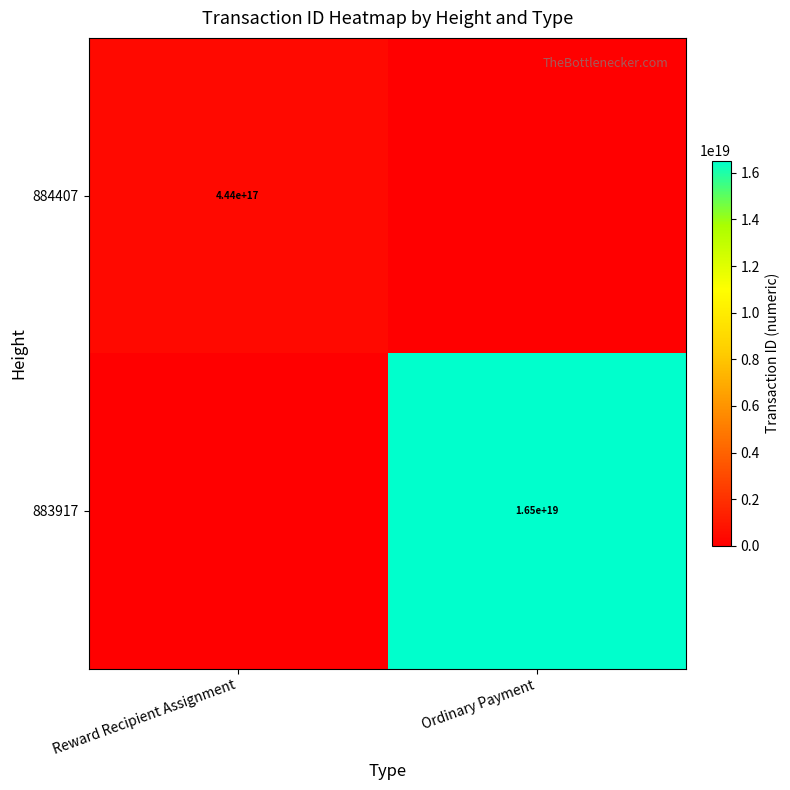

What is the total value across all series at Ordinary Payment?

16526870103108132864